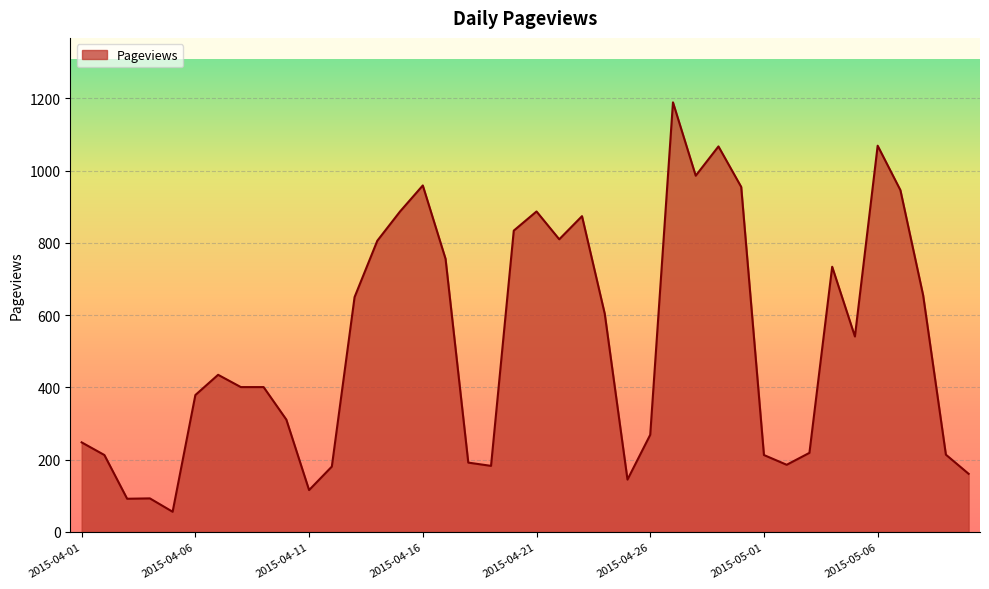

What is the minimum value shown in the chart?

56